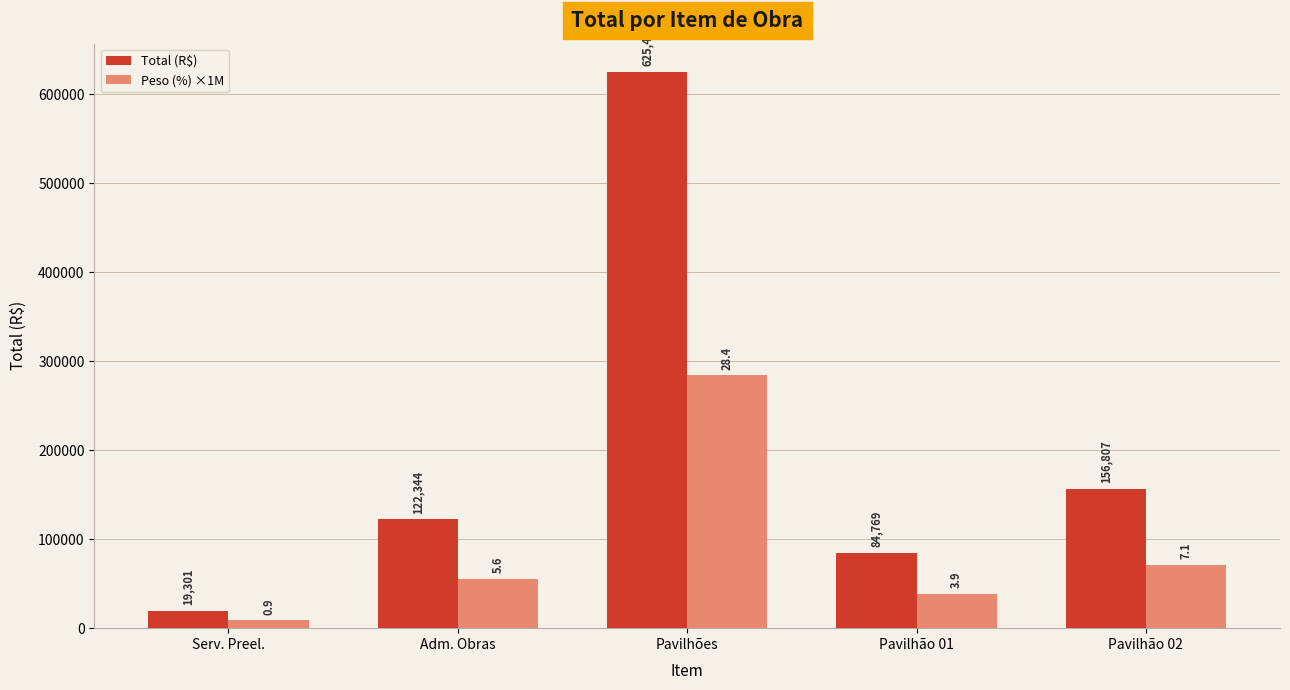

Are the bars horizontal?

No